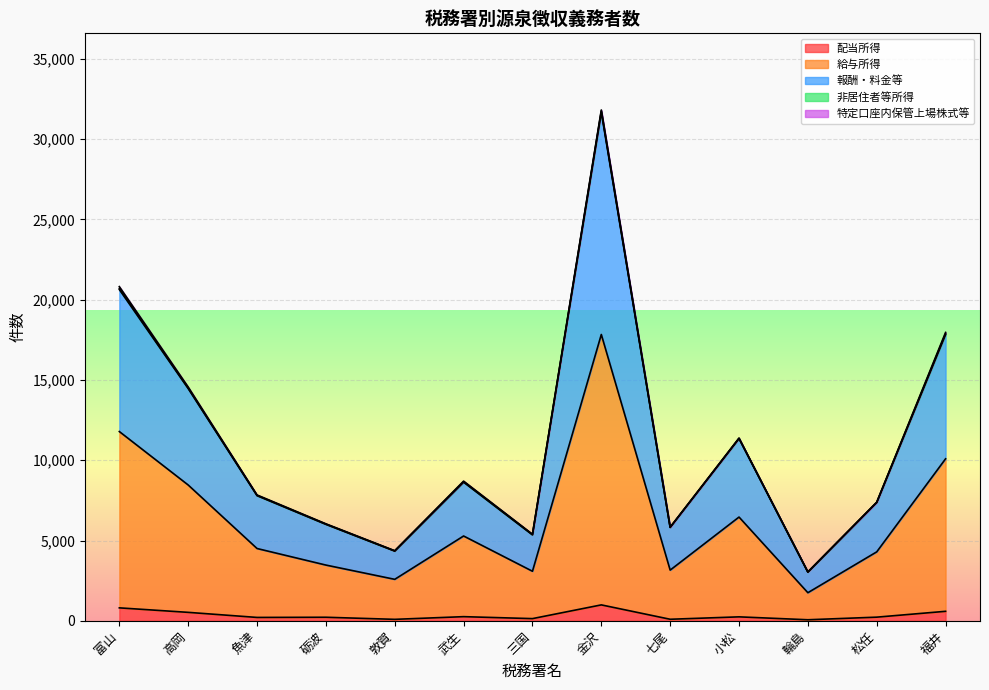

At which category is the sum across all series the highest?

金沢